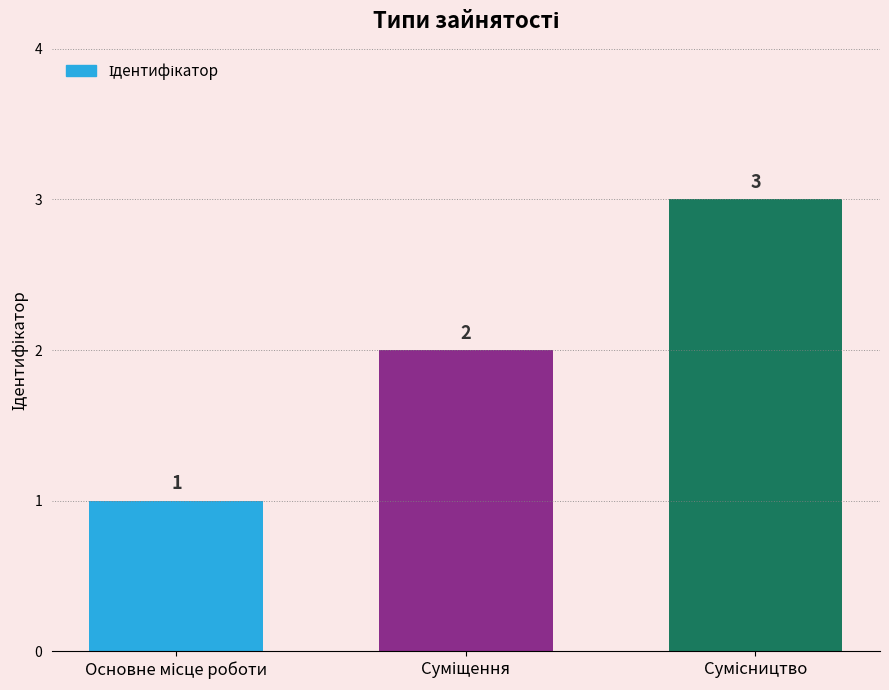

Count the values in the range 1 to 3.

3